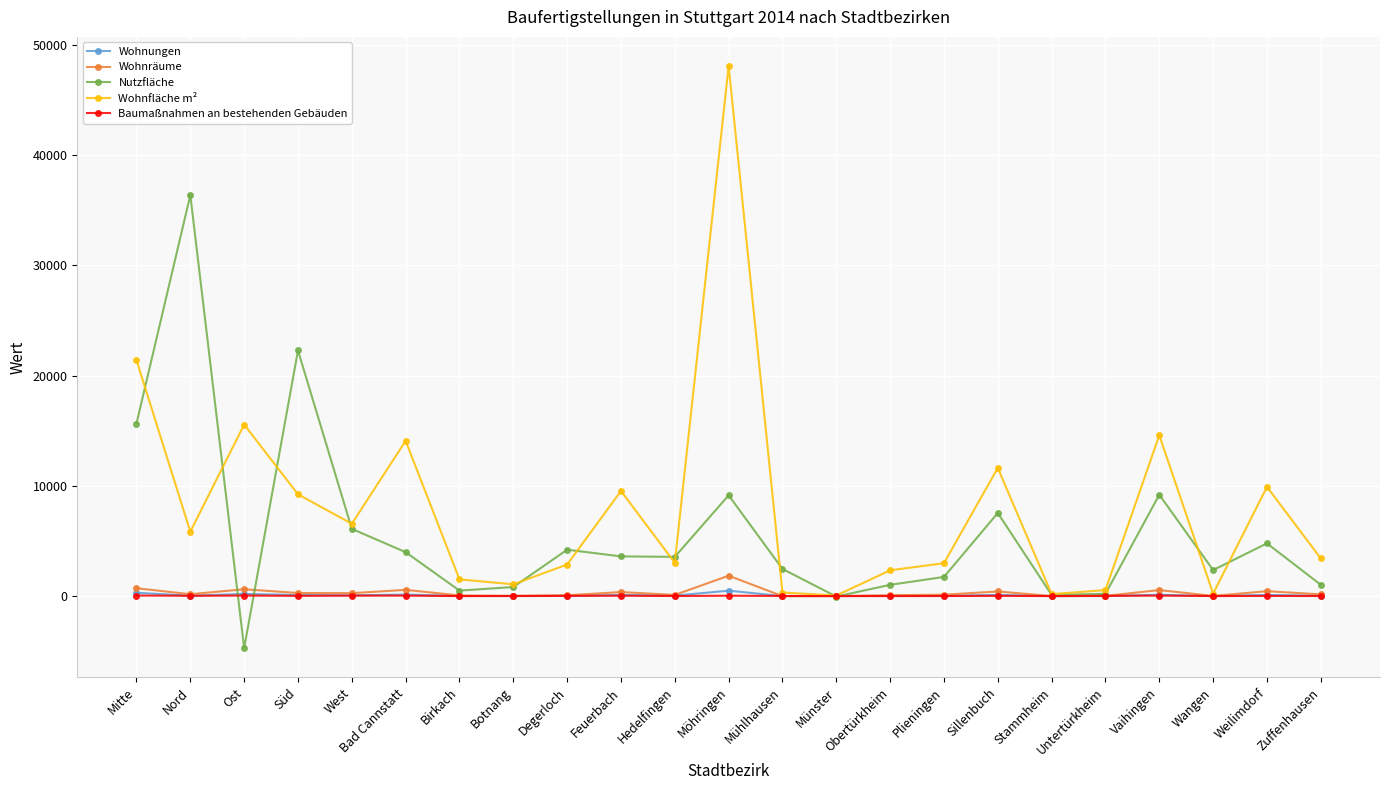

At which category is the sum across all series the highest?

Möhringen